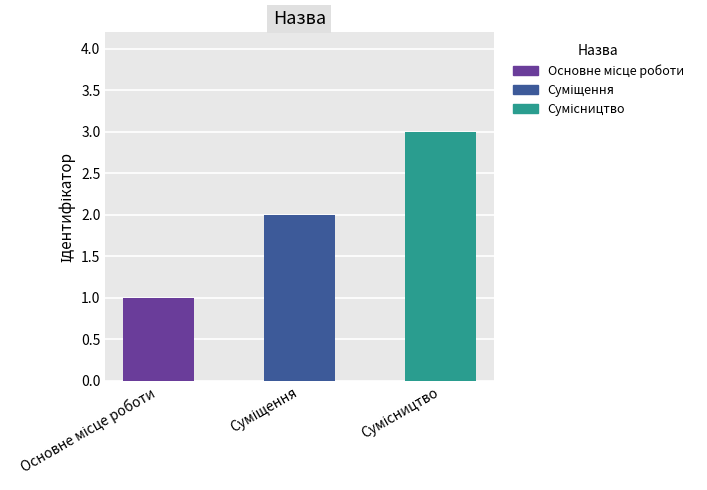

At which category does the chart reach its minimum across all series?

Основне місце роботи